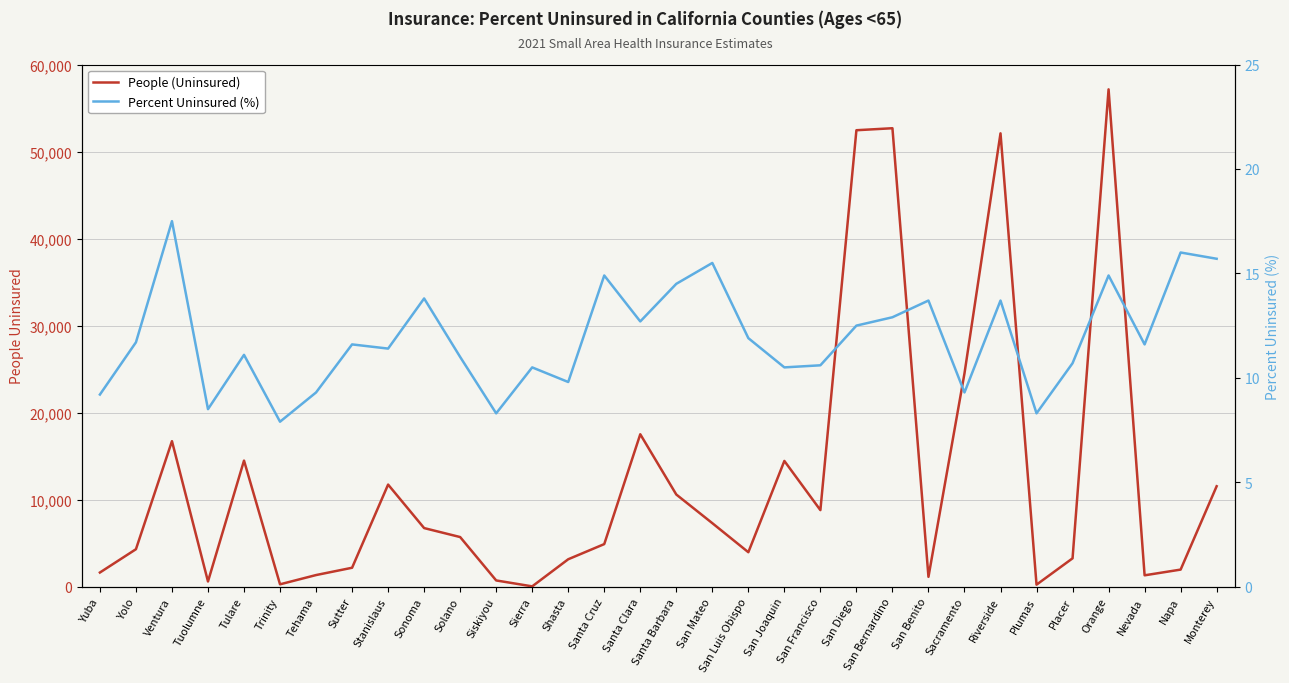

What is the difference between the maximum and minimum values in the People (Uninsured) series?

57108.0